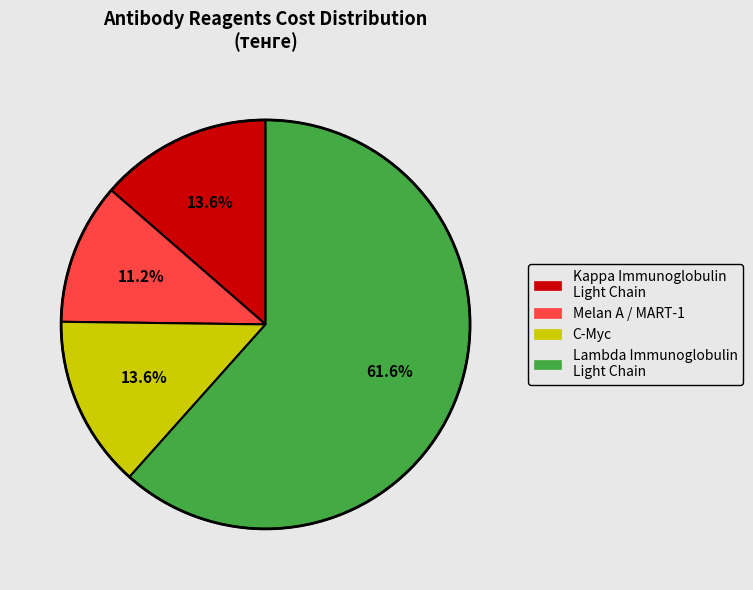

How many slices are in this pie chart?

4